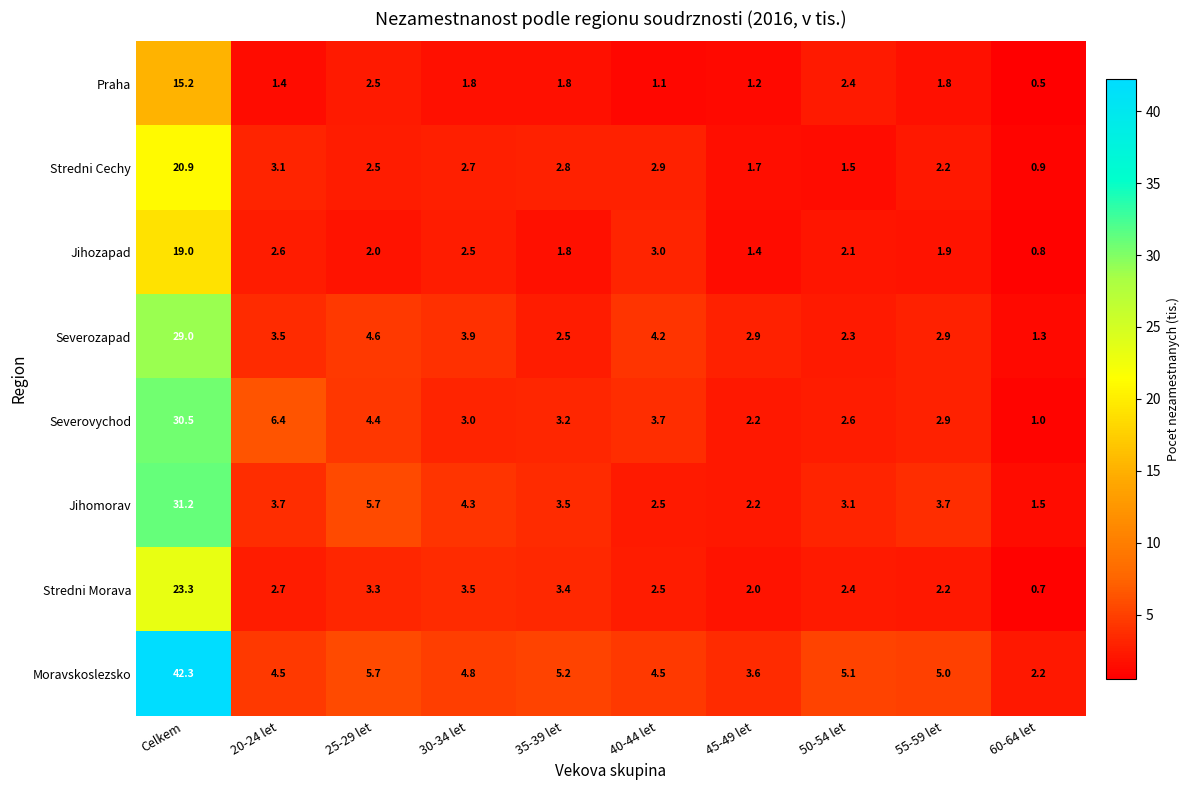

What is the total value across all series at 55-59 let?

22.6